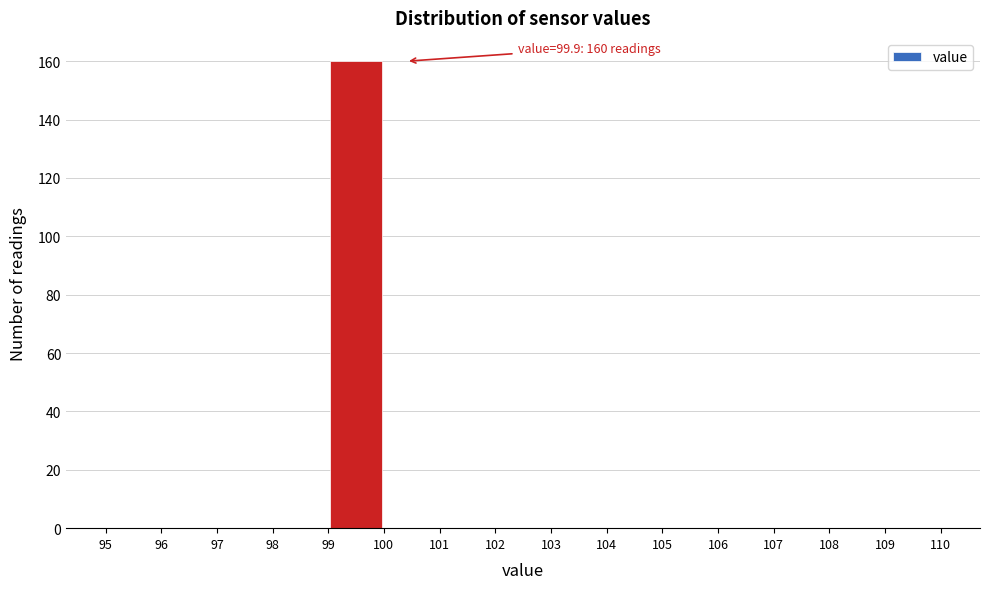

Which range on the x-axis has the tallest bar?

99 to 100